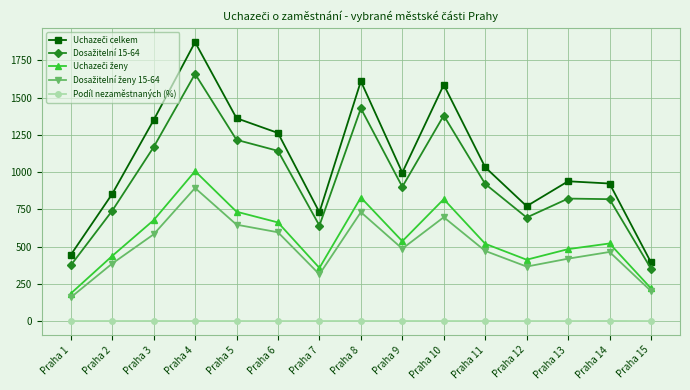

At which category is the sum across all series the highest?

Praha 4